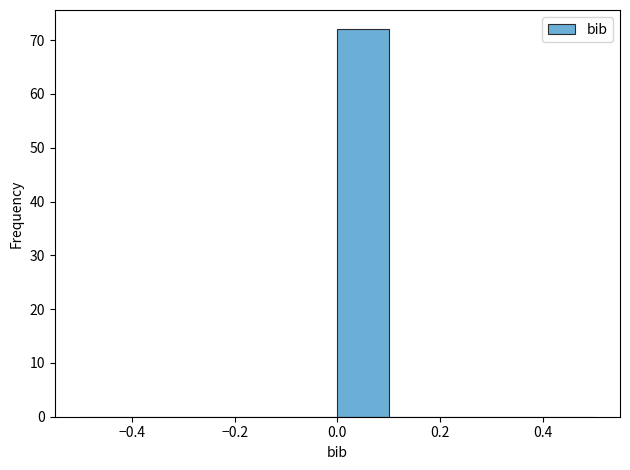

Which range on the x-axis has the tallest bar?

0.0 to 0.1